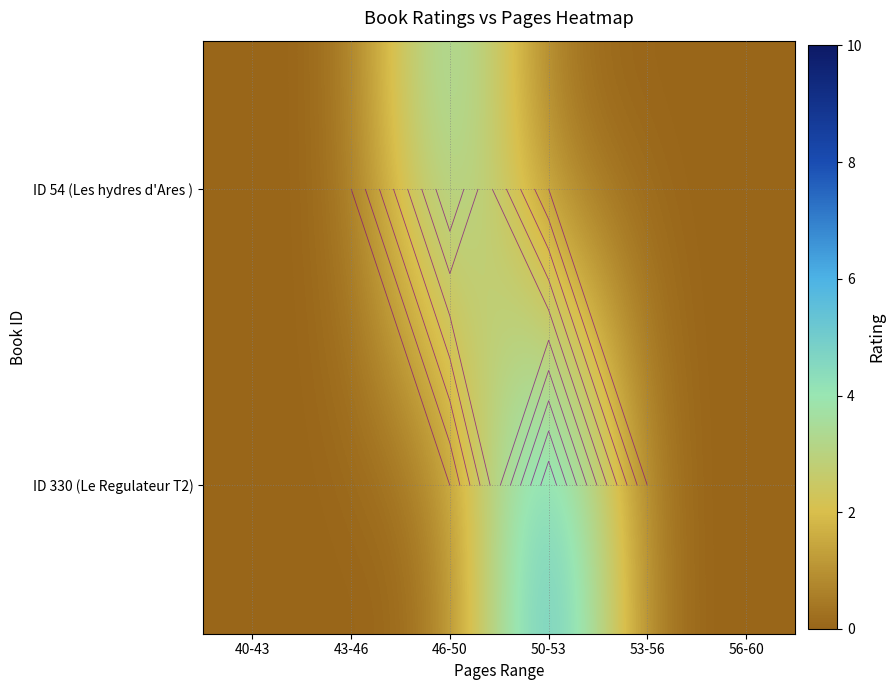

Which series changed the most between 50-53 and 53-56?

ID 330 (Le Regulateur T2)